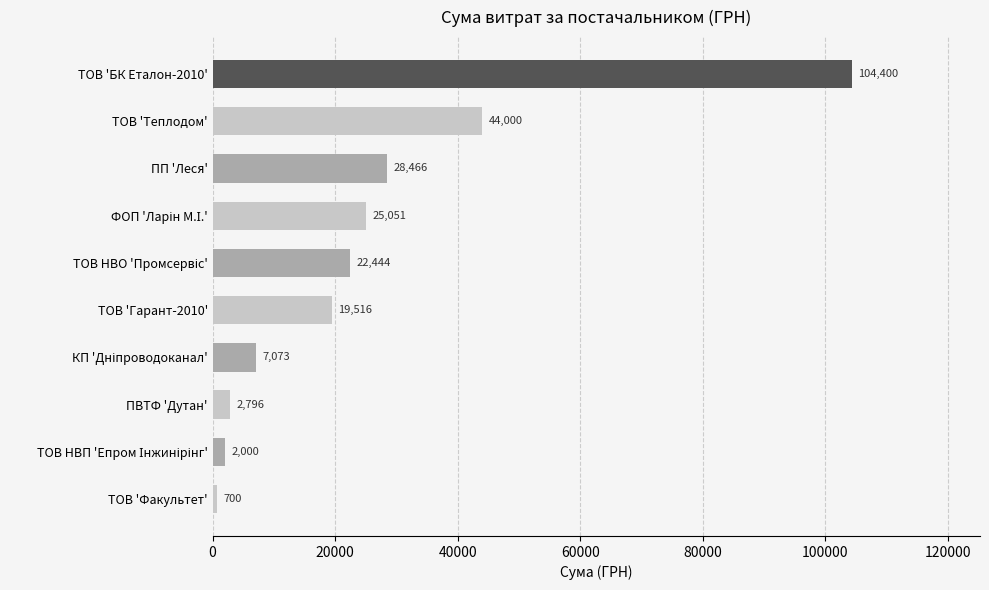

What value does the data have at ТОВ 'Теплодом'?

44000.0